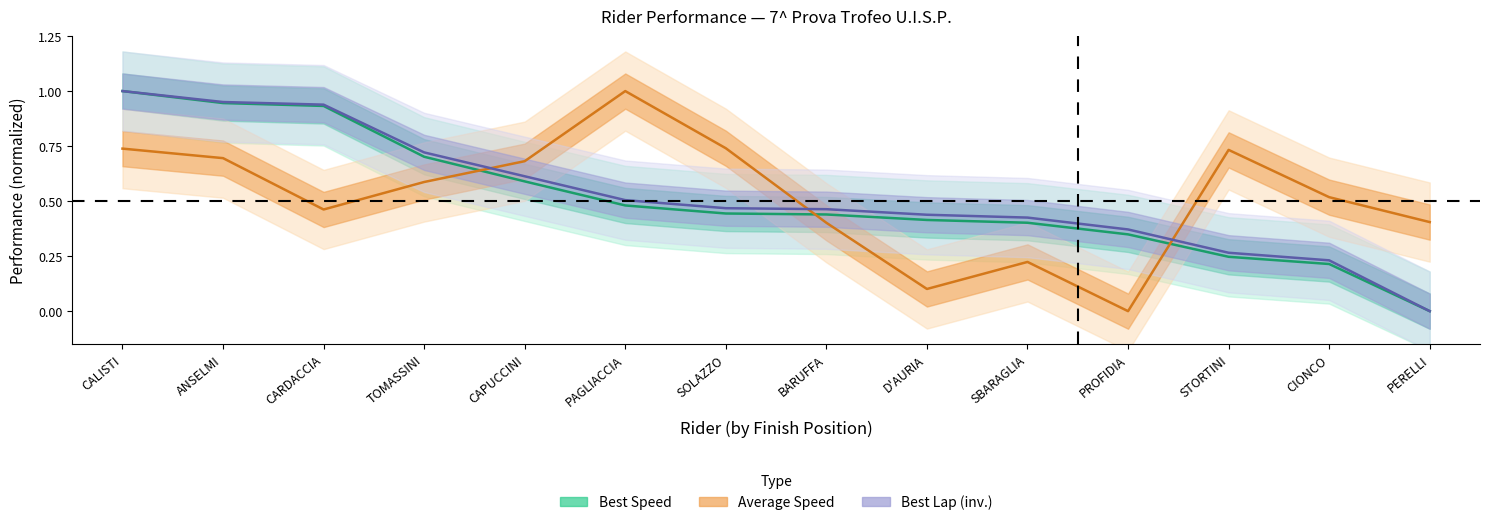

How many interior local valleys does the Average Speed series have?

3